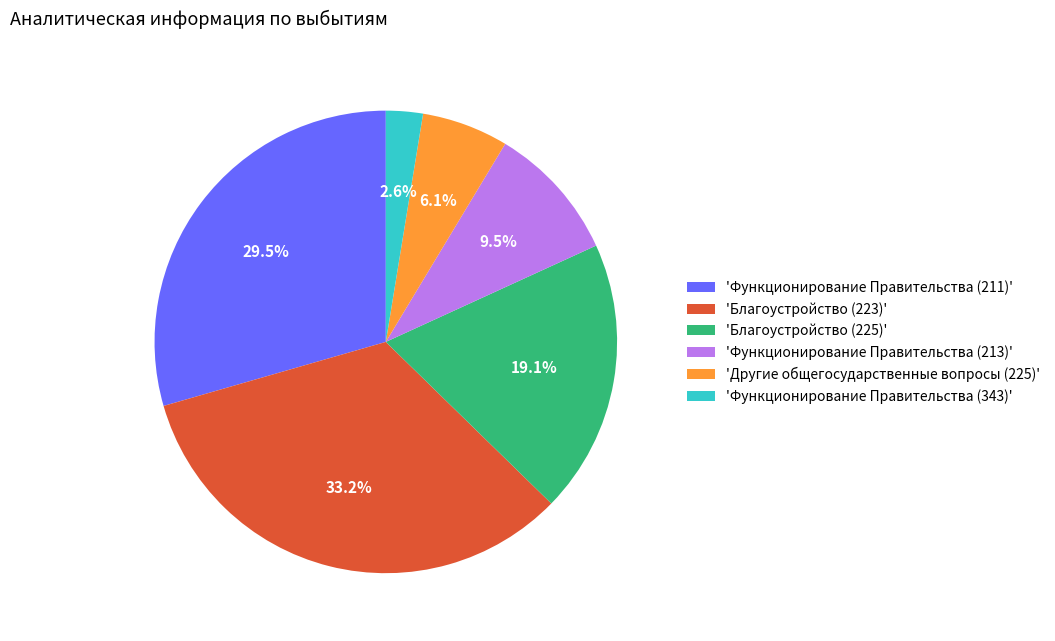

Is there any slice that represents more than half of the pie?

No